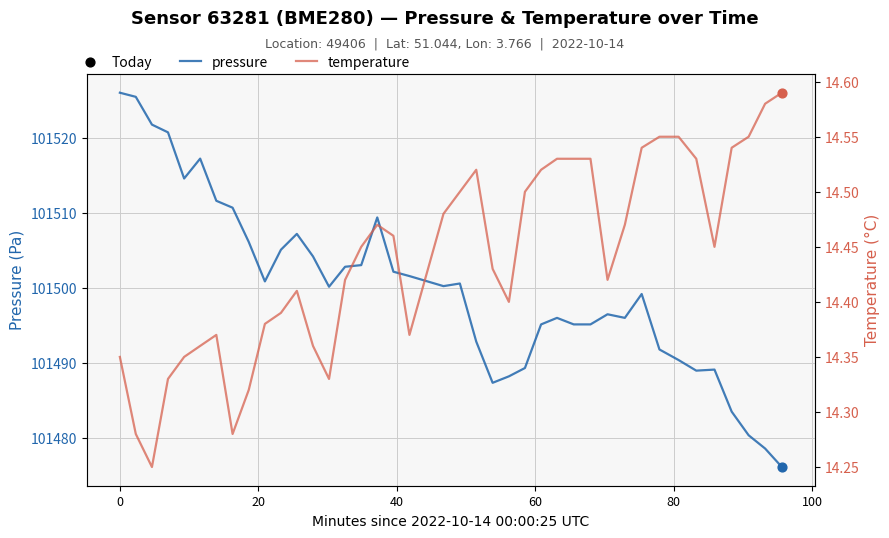

What are all the series names shown in the legend?

pressure, temperature